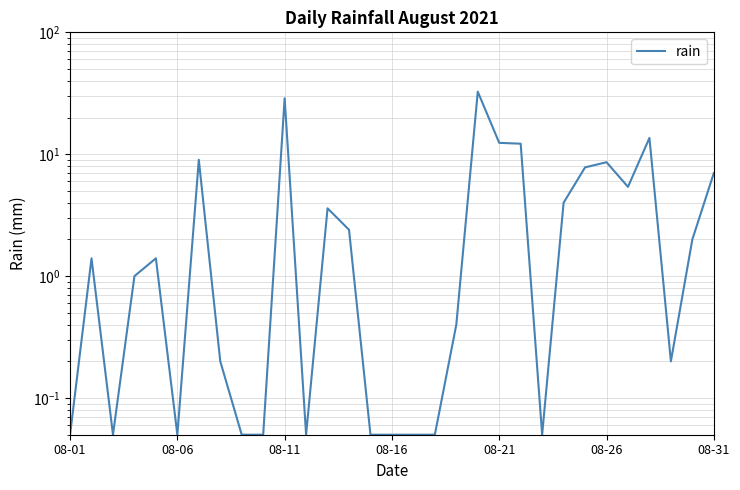

What position from the left is 19?

20